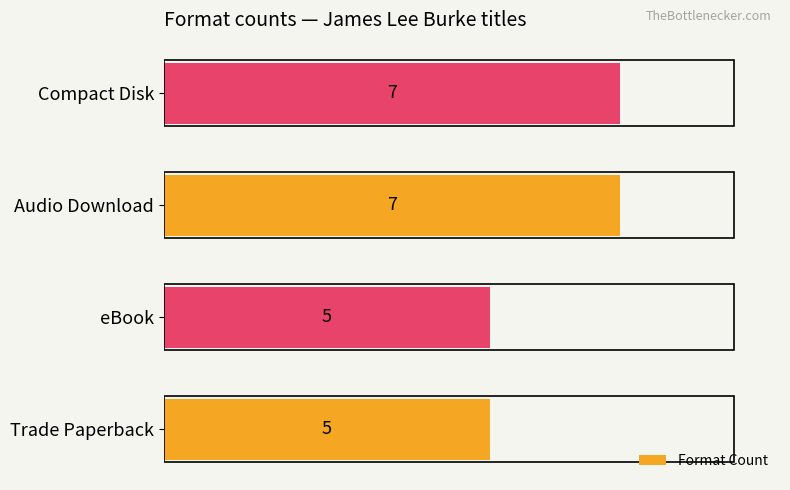

What is the difference between the maximum and second lowest values?

2